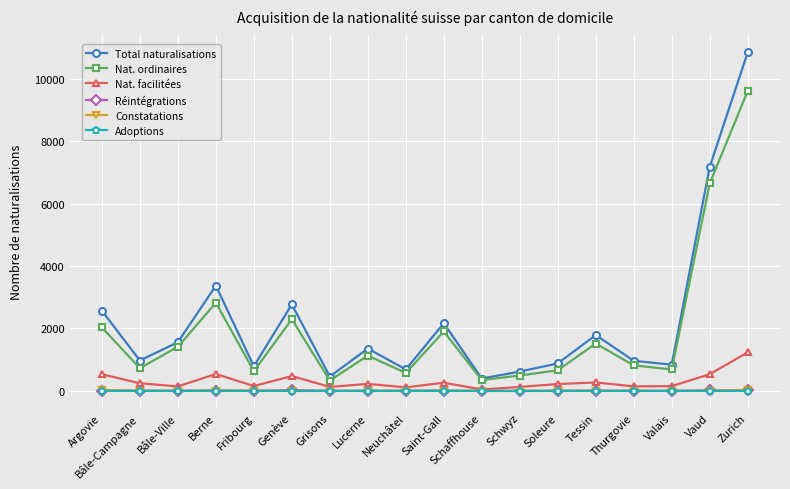

At which category is the sum across all series the highest?

Zurich